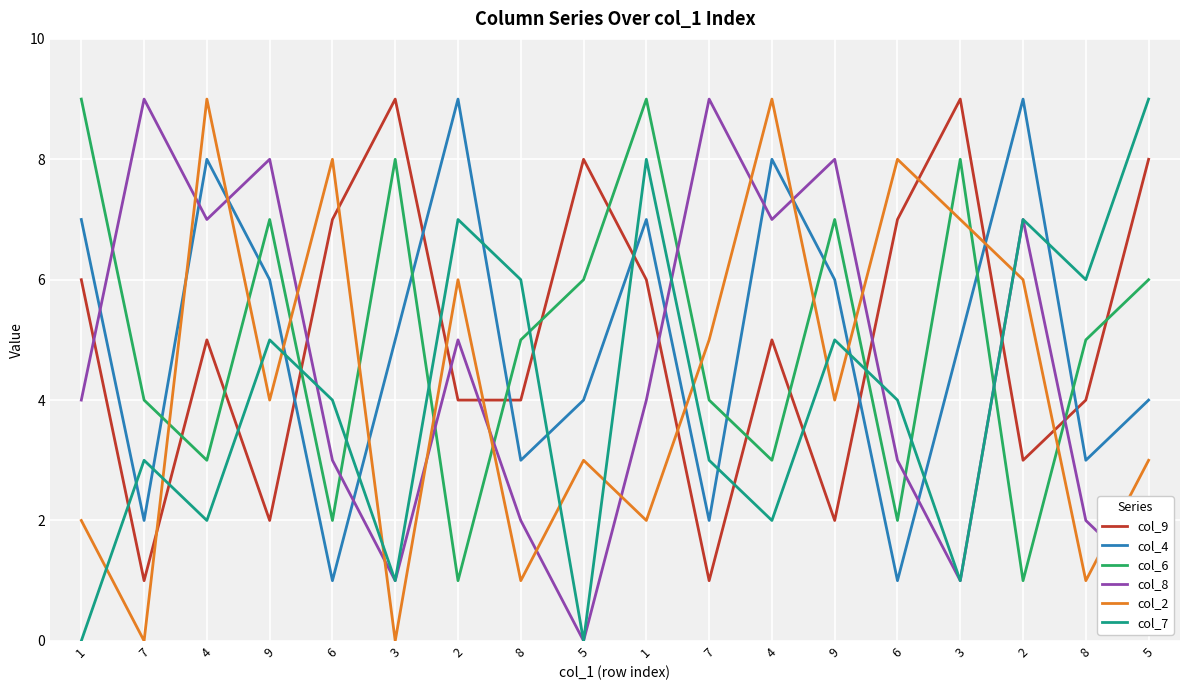

Where does the col_4 series first go above 5?

1